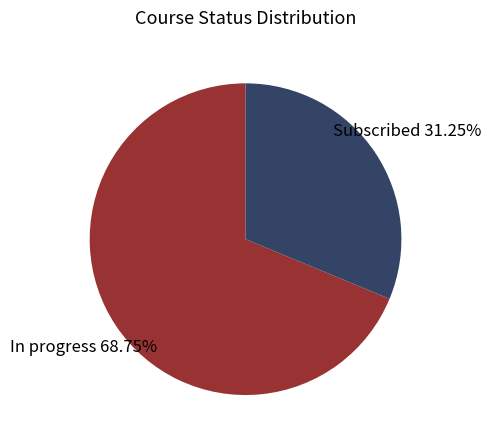

Rank the categories by value from highest to lowest.

In progress, Subscribed